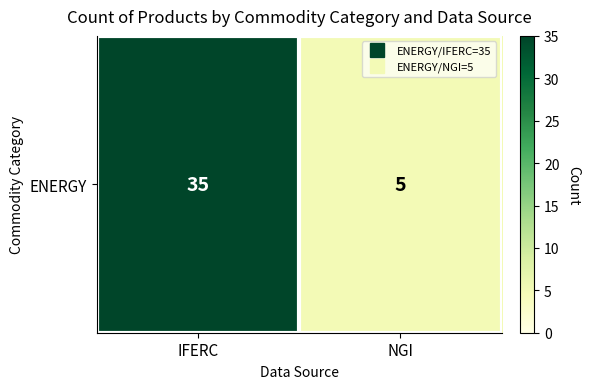

Which has a higher value, IFERC or NGI?

IFERC